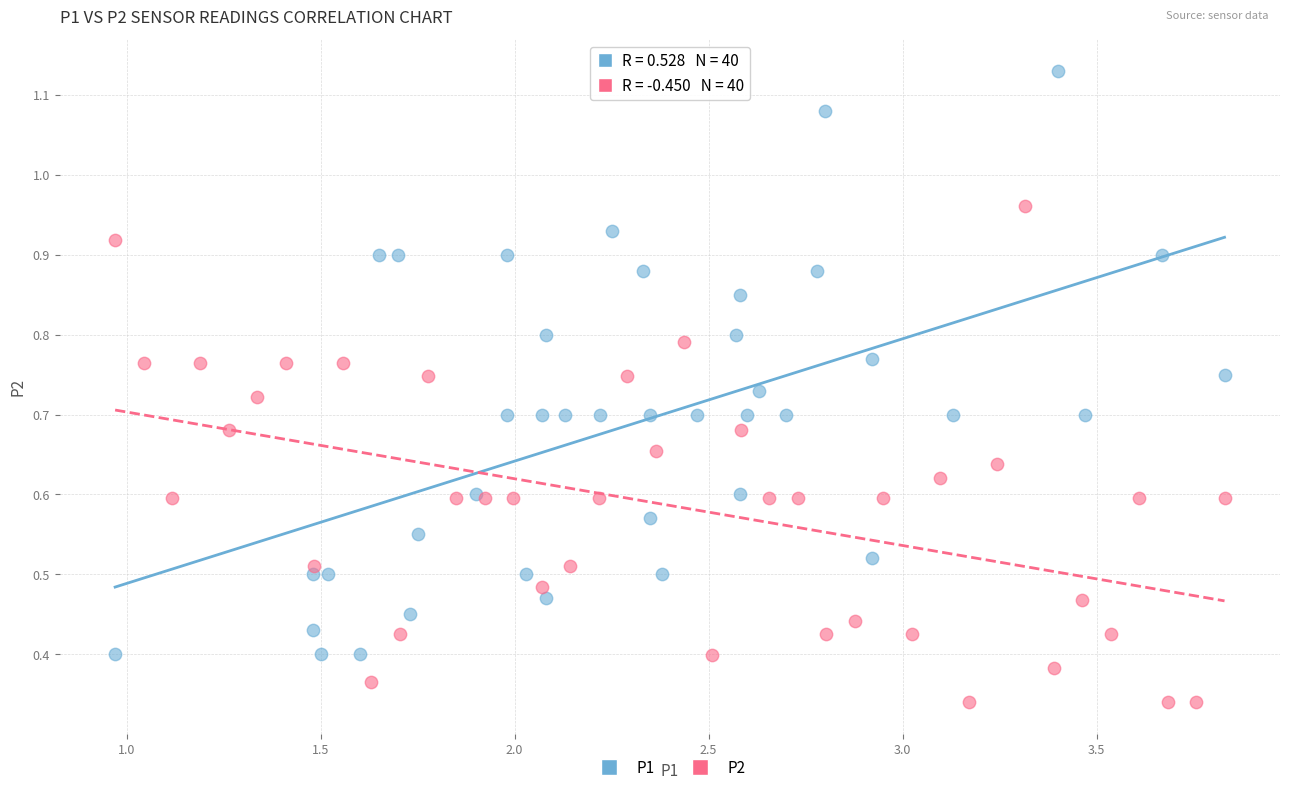

Which series has the widest spread of Y values?

P1